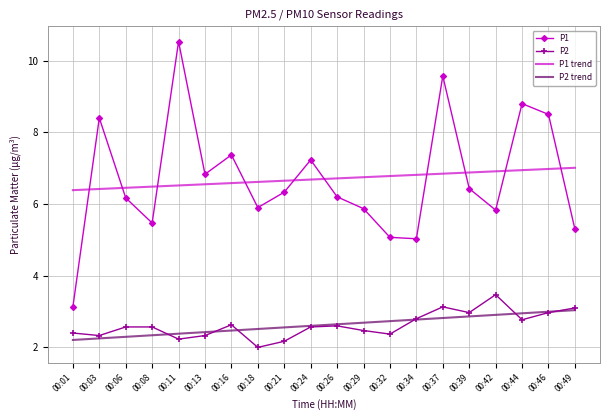

Which series changed the most between 00:16 and 00:34?

P1